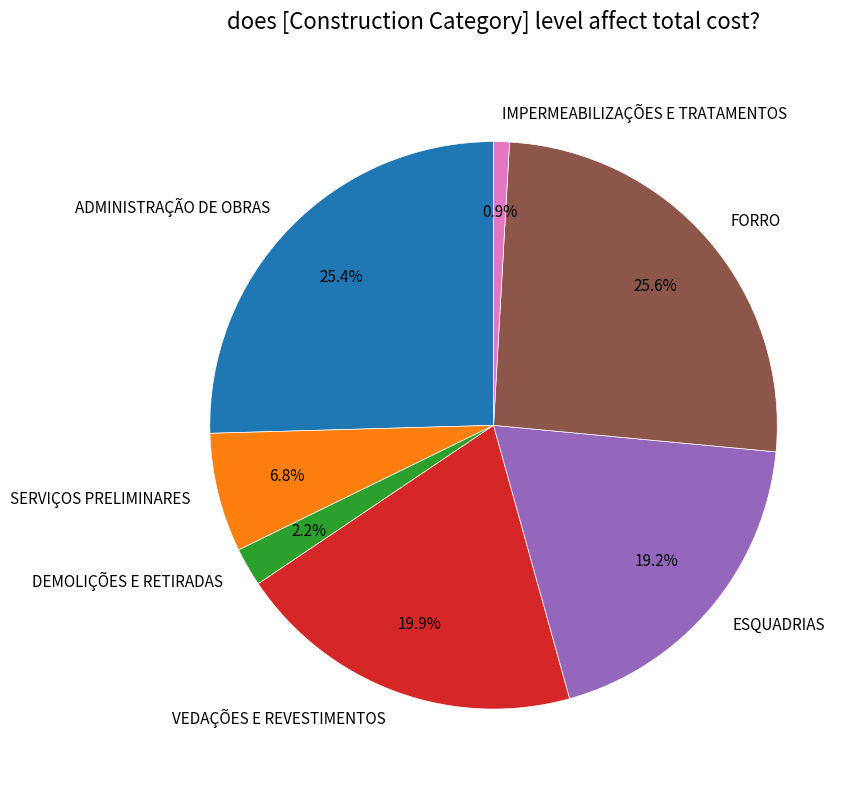

What portion of the pie excludes ADMINISTRAÇÃO DE OBRAS?

74.6%